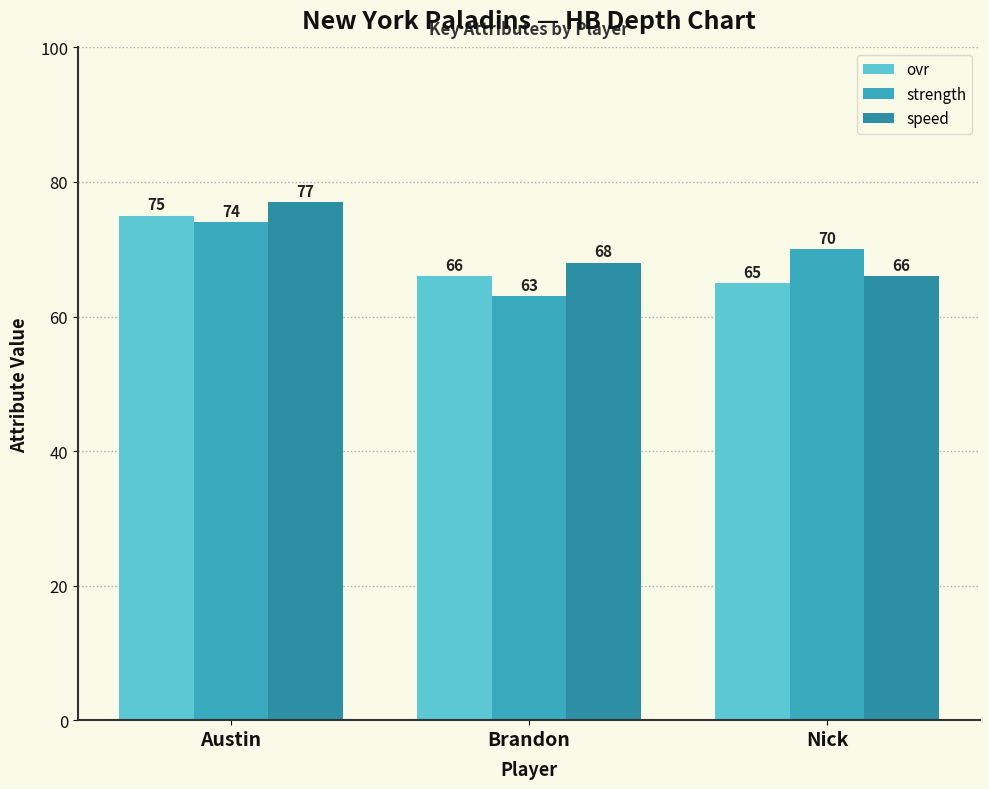

Does the chart contain any negative values?

No